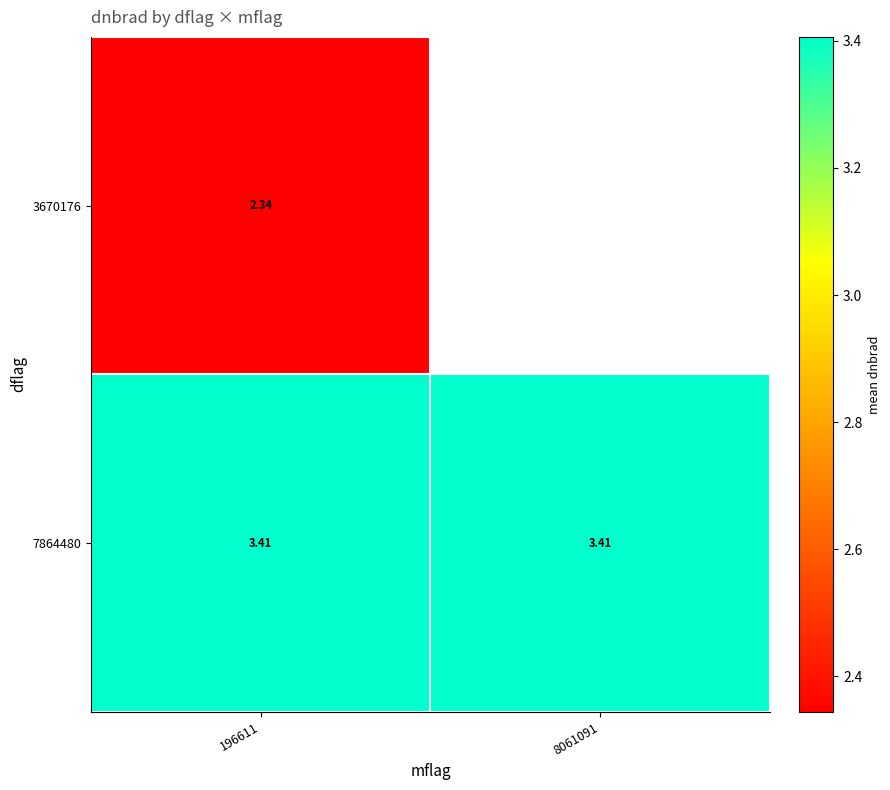

Is the value of 3670176 at 196611 greater than the value of 7864480 at 8061091?

No